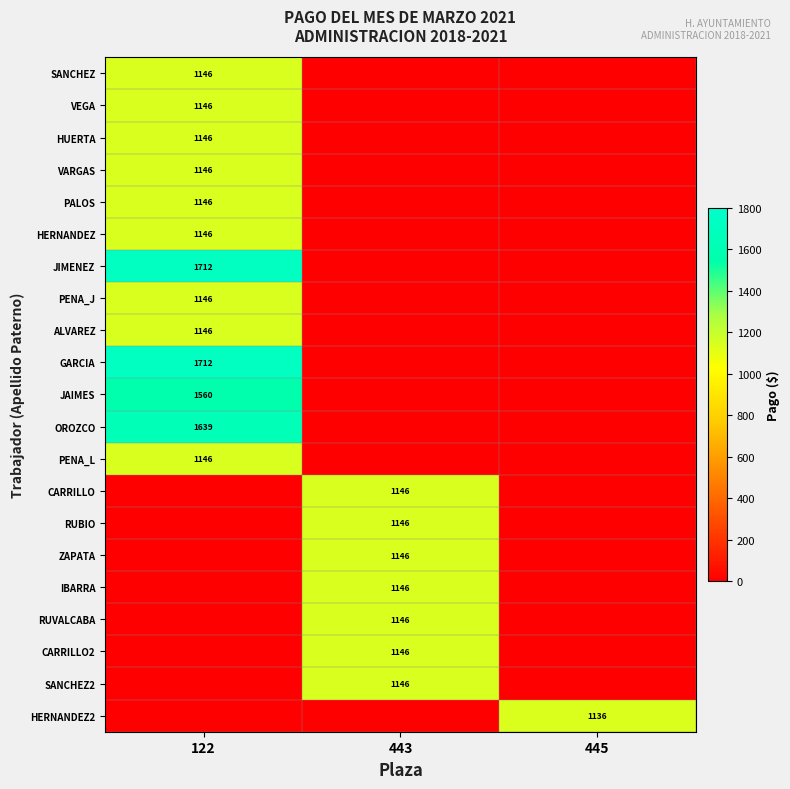

True or false: SANCHEZ has a value of 670 at 122.

False